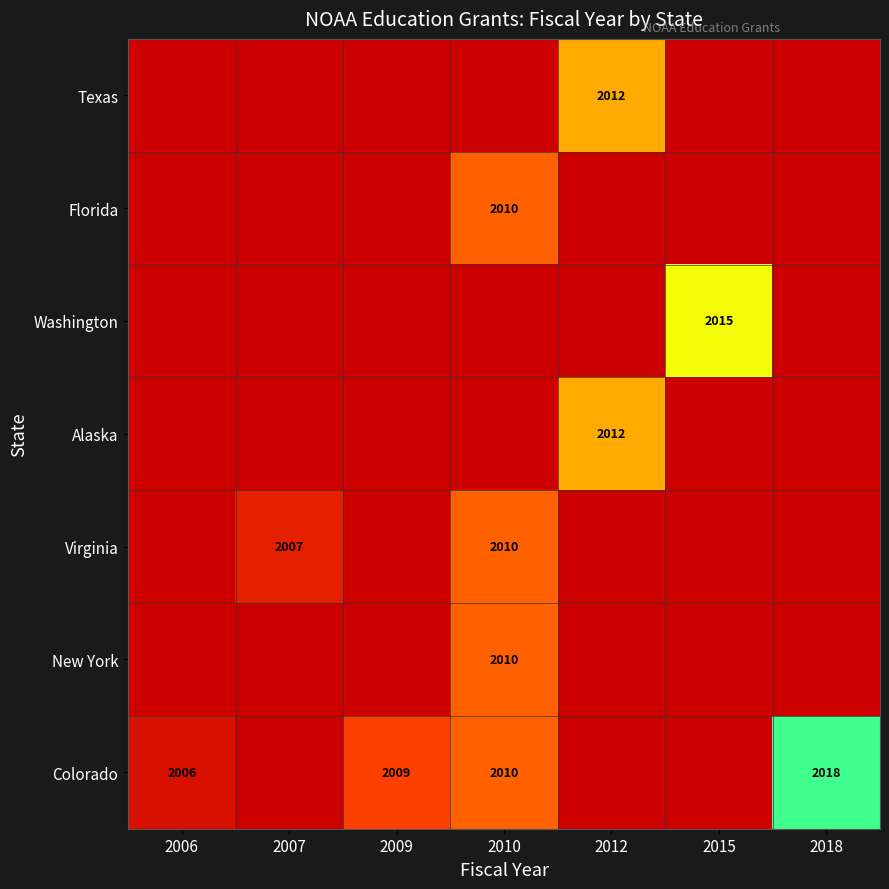

The value of Colorado at 2009 is 2009. True or false?

True